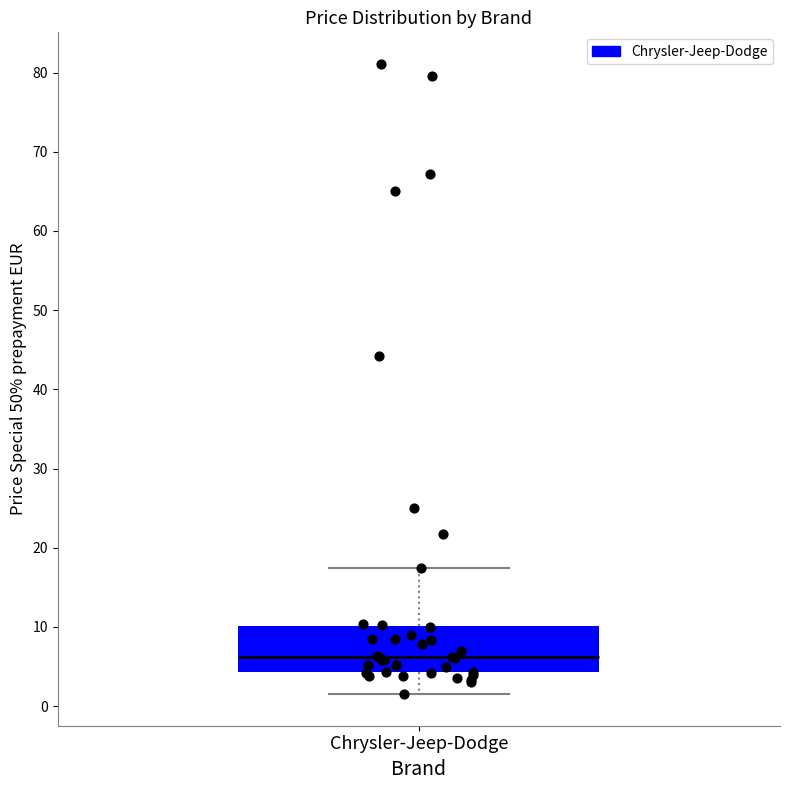

Read this box plot against the y-axis: the position of the median line, the range covered by the box, and the ends of both whiskers. The values are not printed on the chart, so give them approximately, as read against the axis.

median 6, box 4 to 10, whiskers 2 to 17